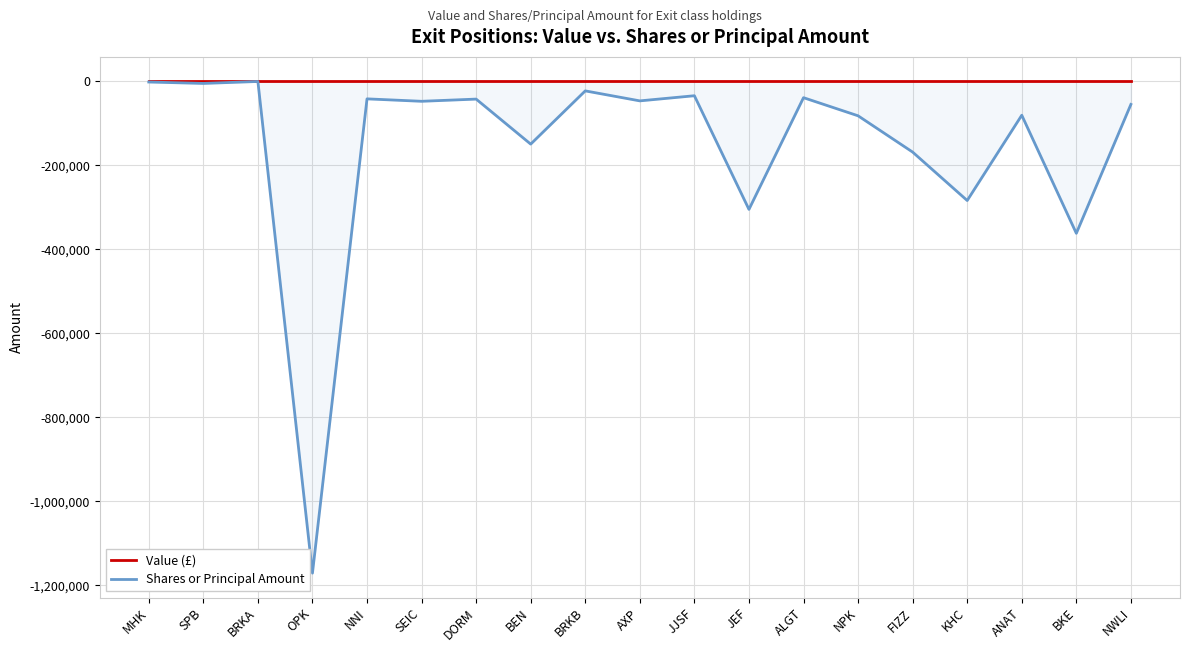

Count the number of categories in the chart.

19